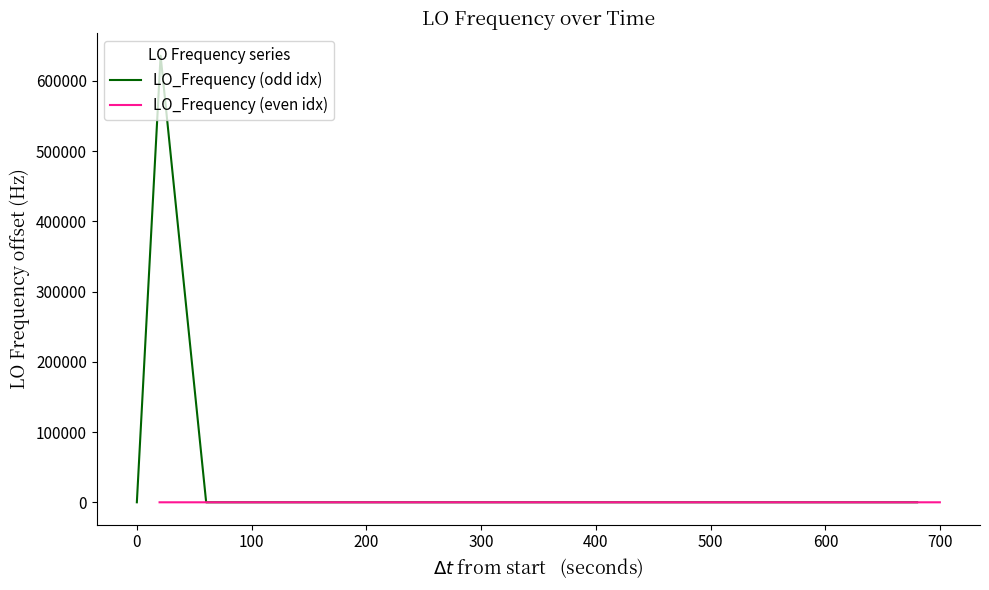

What is the highest value of the LO_Frequency (odd idx) series?

635707.5